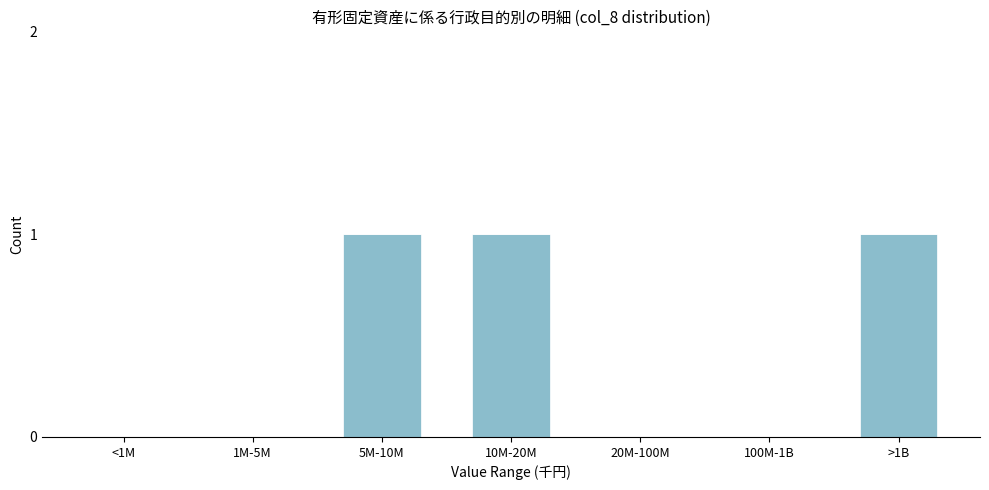

Reading left to right, list all the values displayed in this chart.

<1M=0	1M-5M=0	5M-10M=1	10M-20M=1	20M-100M=0	100M-1B=0	>1B=1